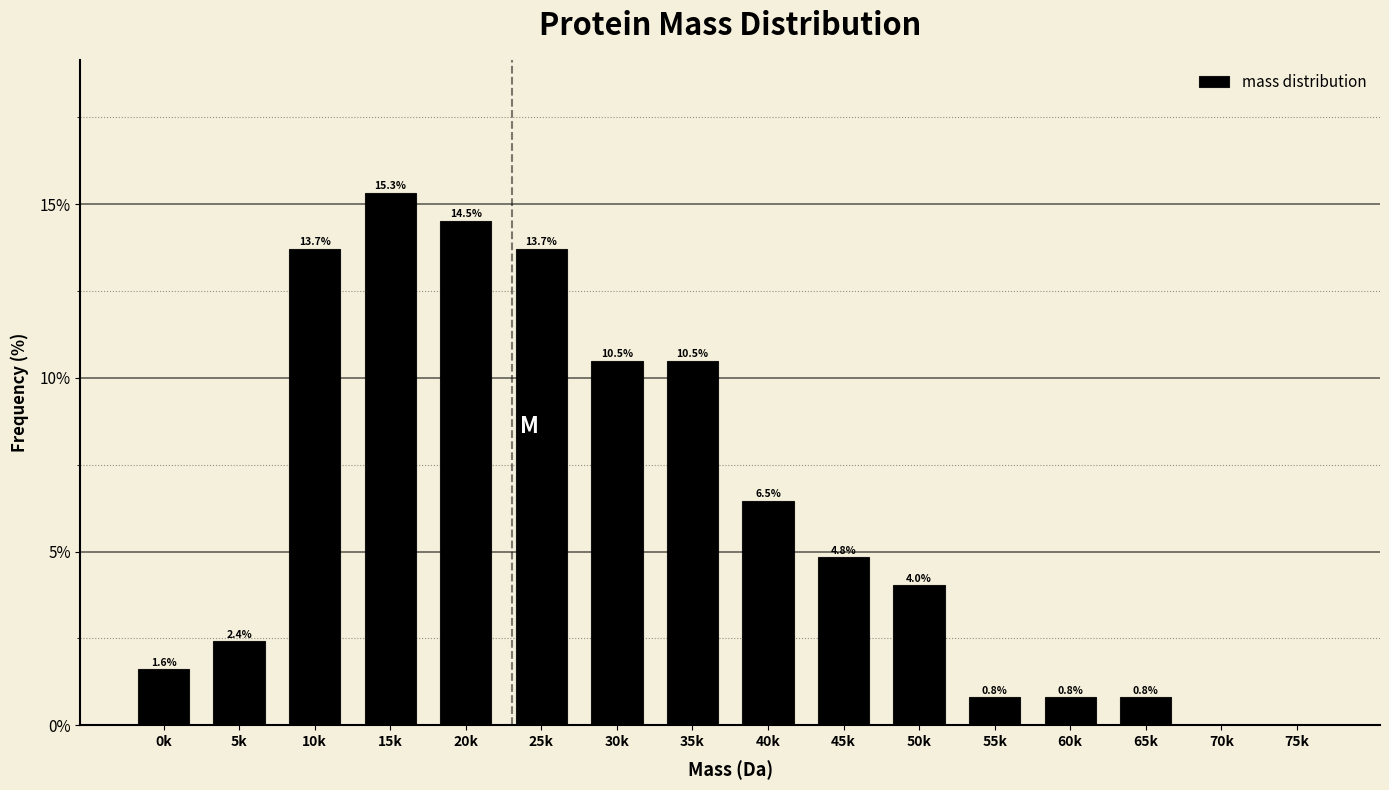

Reading left to right, what are all the values shown in this chart?

0k=1.6	5k=2.4	10k=13.7	15k=15.3	20k=14.5	25k=13.7	30k=10.5	35k=10.5	40k=6.5	45k=4.8	50k=4.0	55k=0.8	60k=0.8	65k=0.8	70k=0.0	75k=0.0